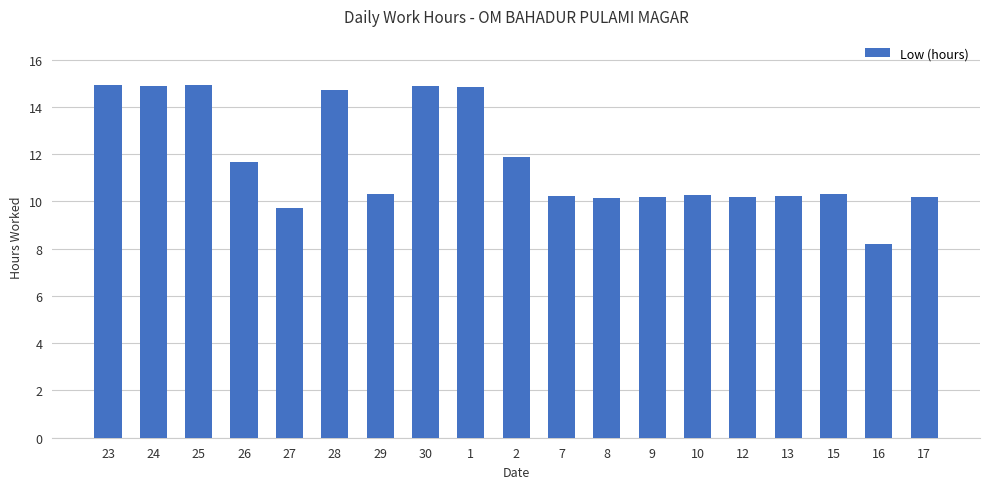

What is the label of the 8th bar from the left?

30